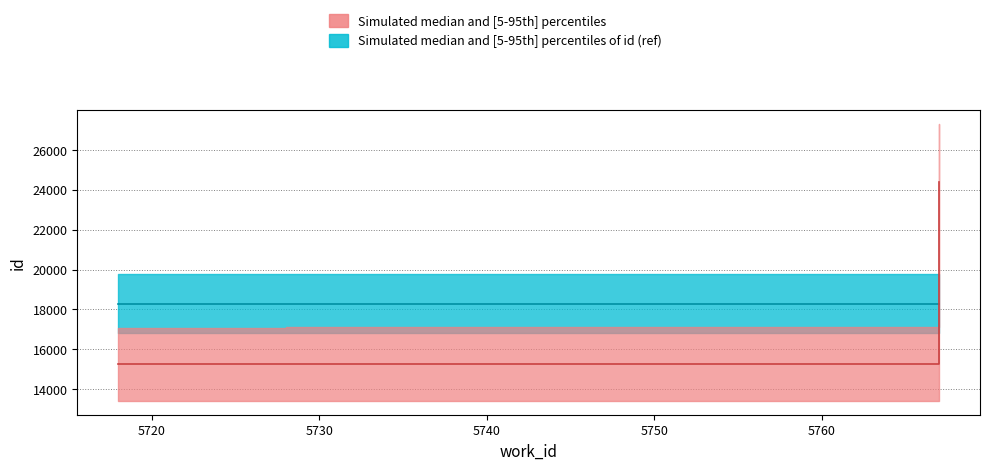

Where is the data nearest to the value 19812?

5728